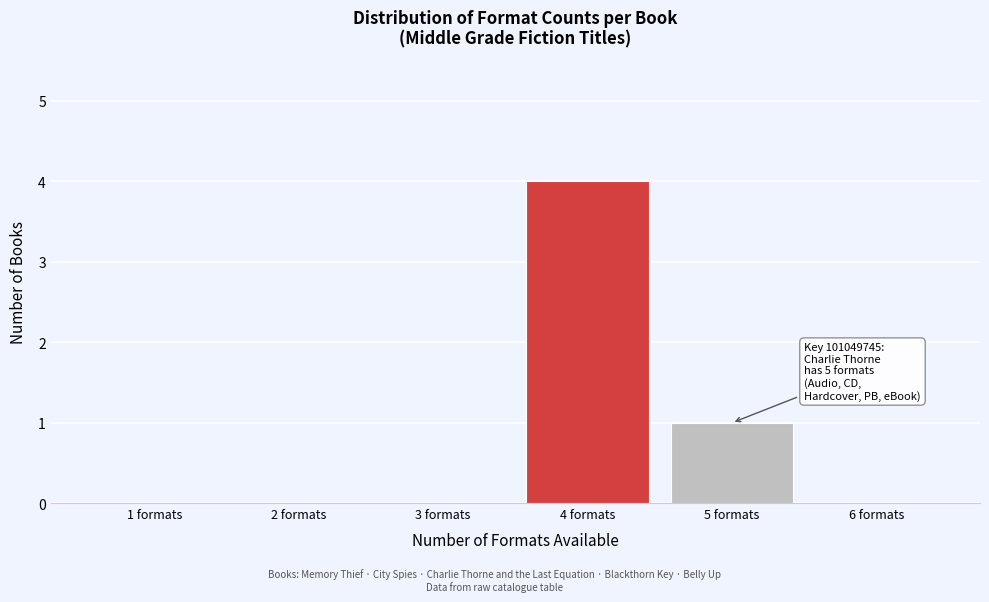

Which range on the x-axis has the tallest bar?

3.5 to 4.5